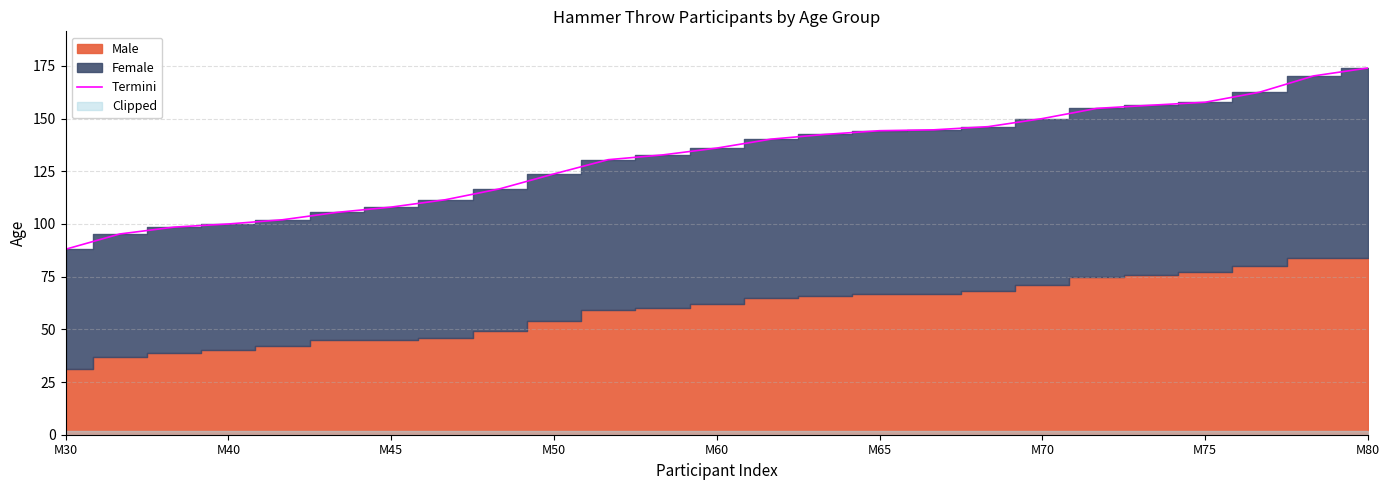

The value of Termini at M45 is 108.0. True or false?

True